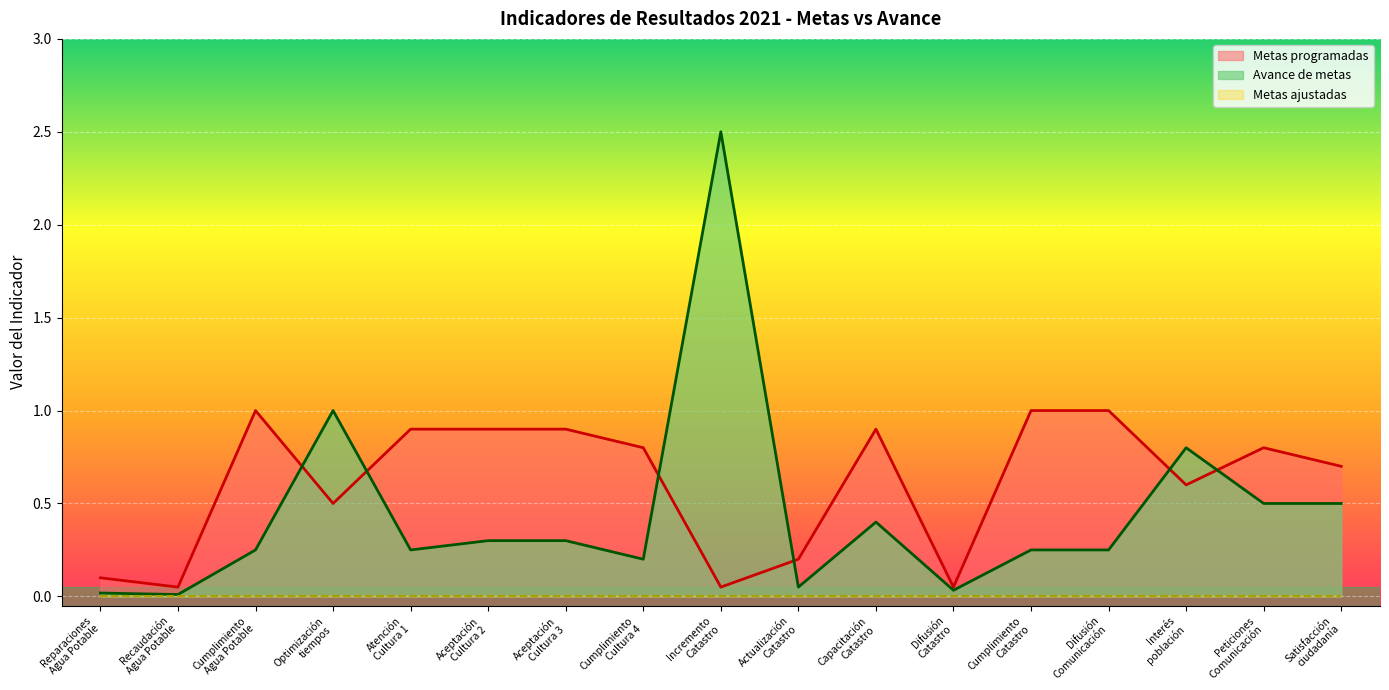

In Avance de metas, how many points are higher than both neighbors (excluding endpoints)?

4